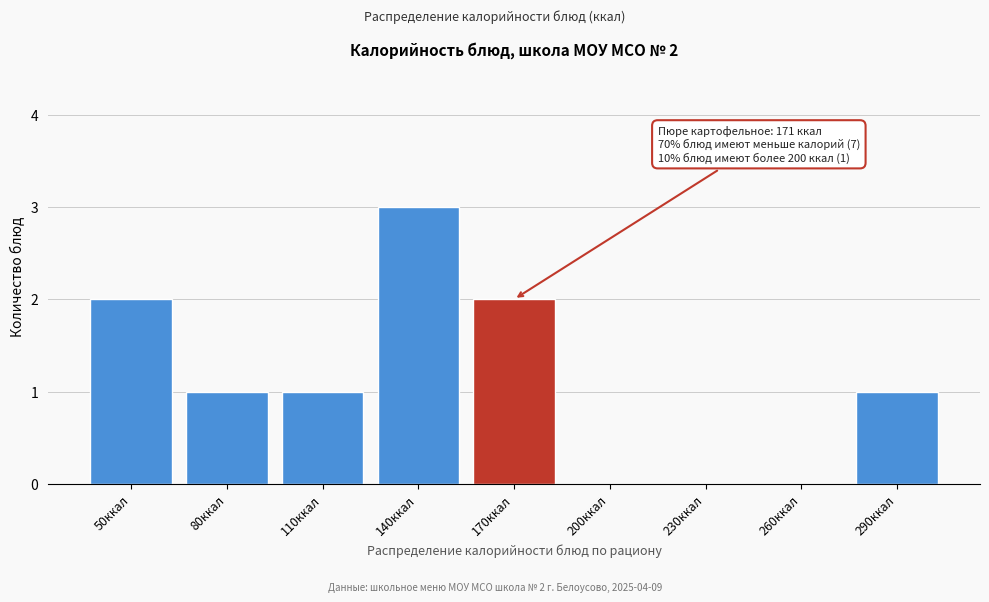

Reading right to left, what are all the values shown in this chart?

290ккал=1	260ккал=0	230ккал=0	200ккал=0	170ккал=2	140ккал=3	110ккал=1	80ккал=1	50ккал=2